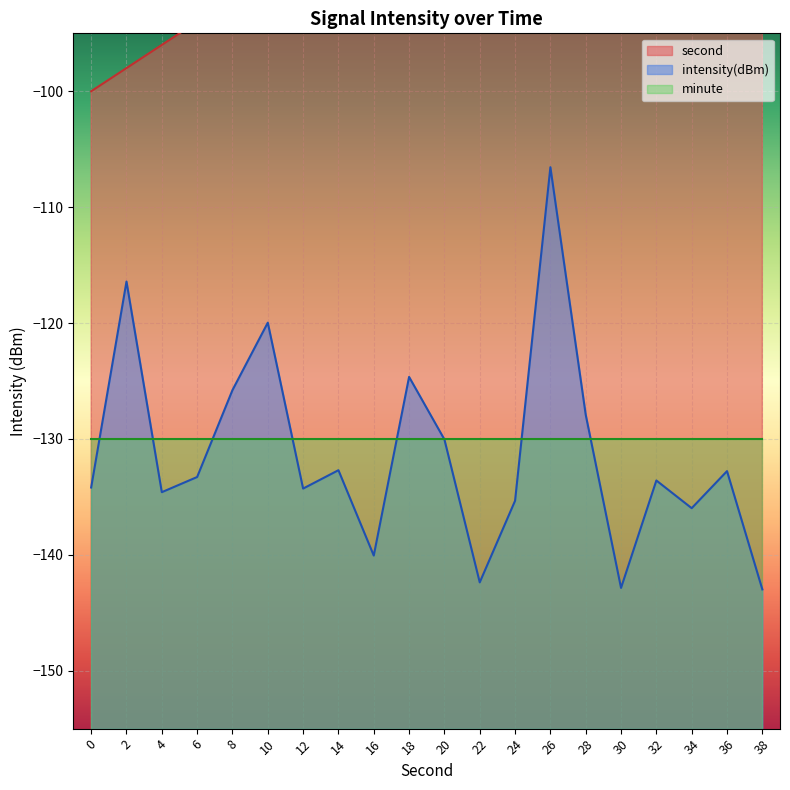

Is it true that second equals -56.9 at 6?

False